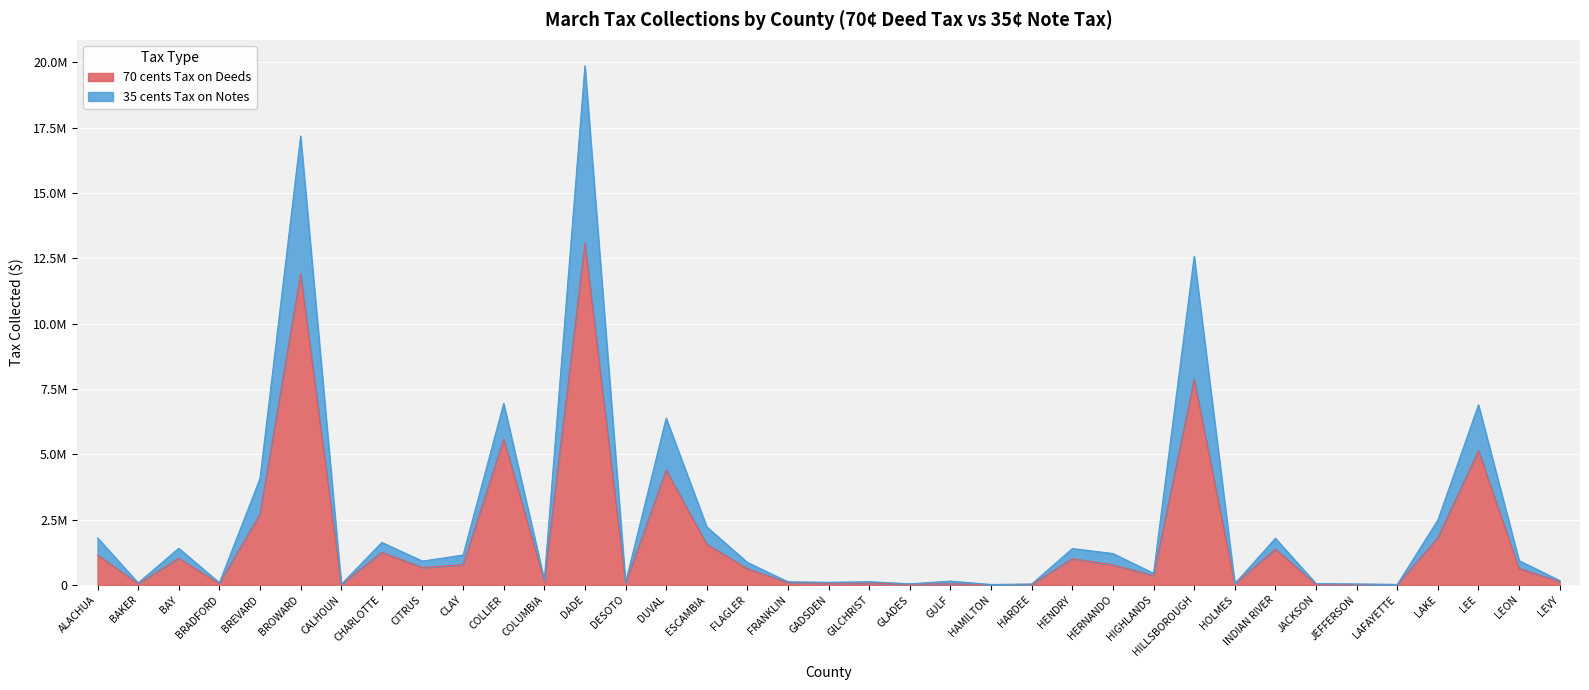

What are all the series names shown in the legend?

70 cents Tax on Deeds, 35 cents Tax on Notes